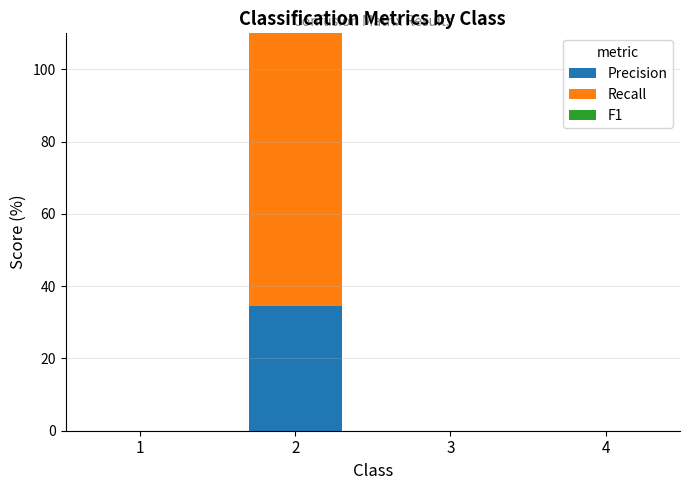

What is the greatest value displayed?

100.0